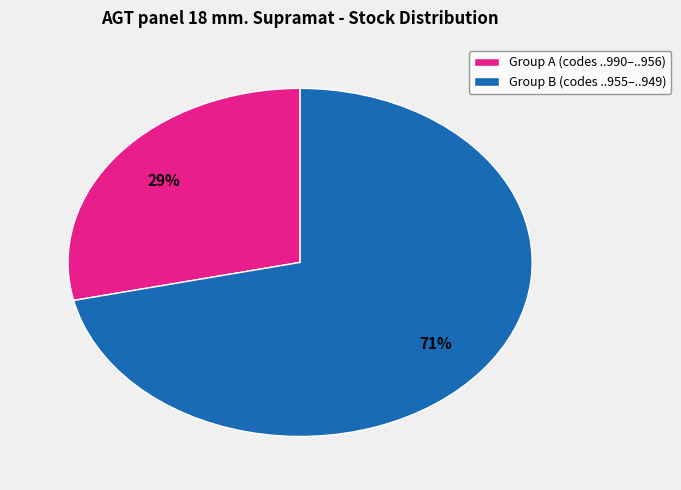

What is the largest slice in the pie chart?

Group B (codes ..955–..949)